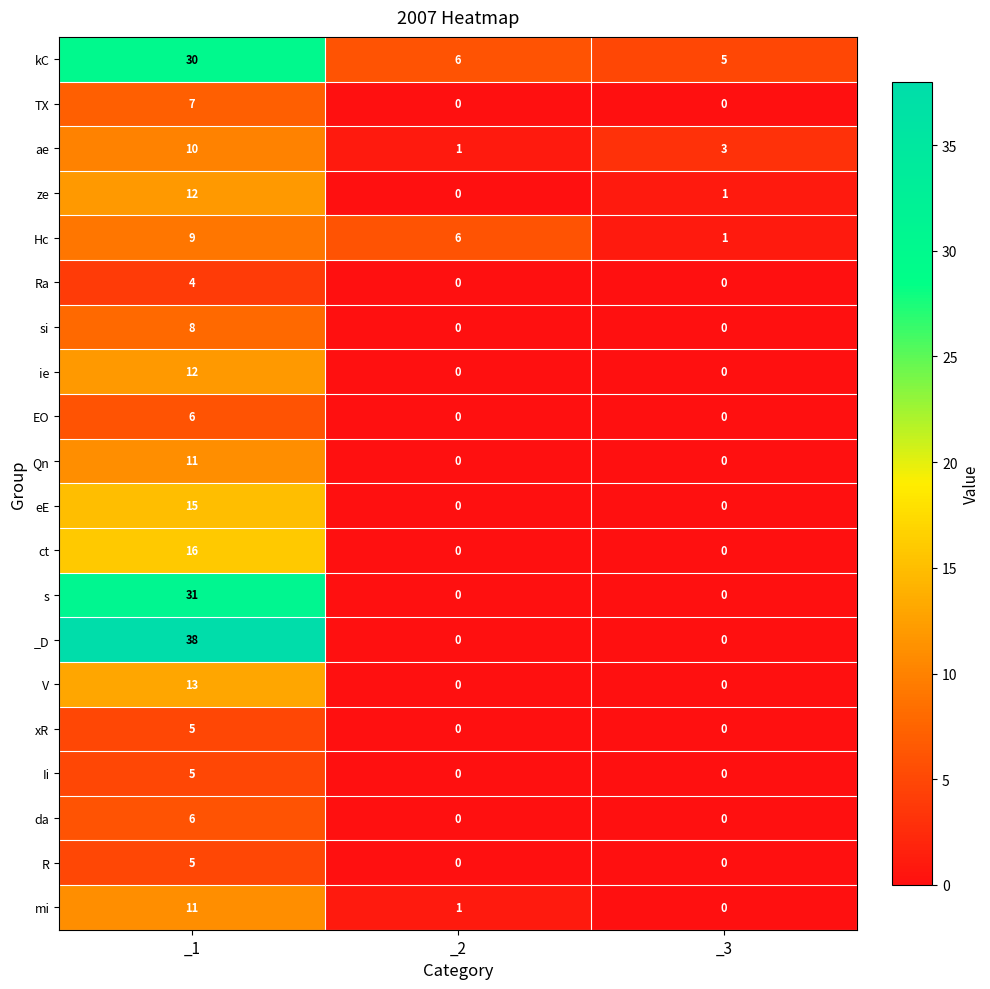

The Hc series shows 13 at _1. True or false?

False